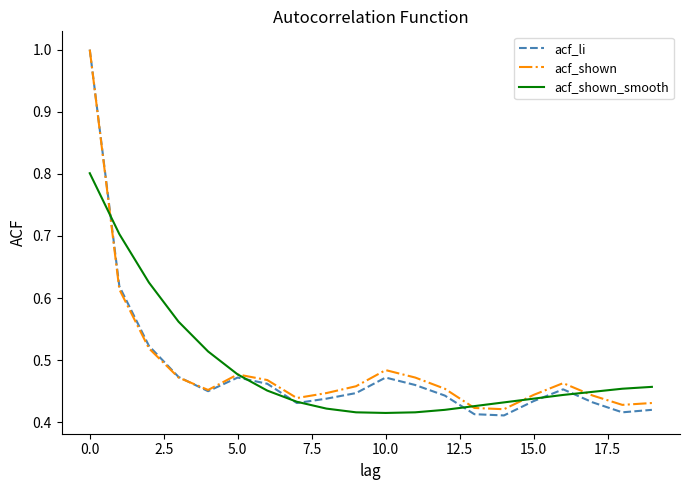

Which series has the widest spread of values?

acf_li